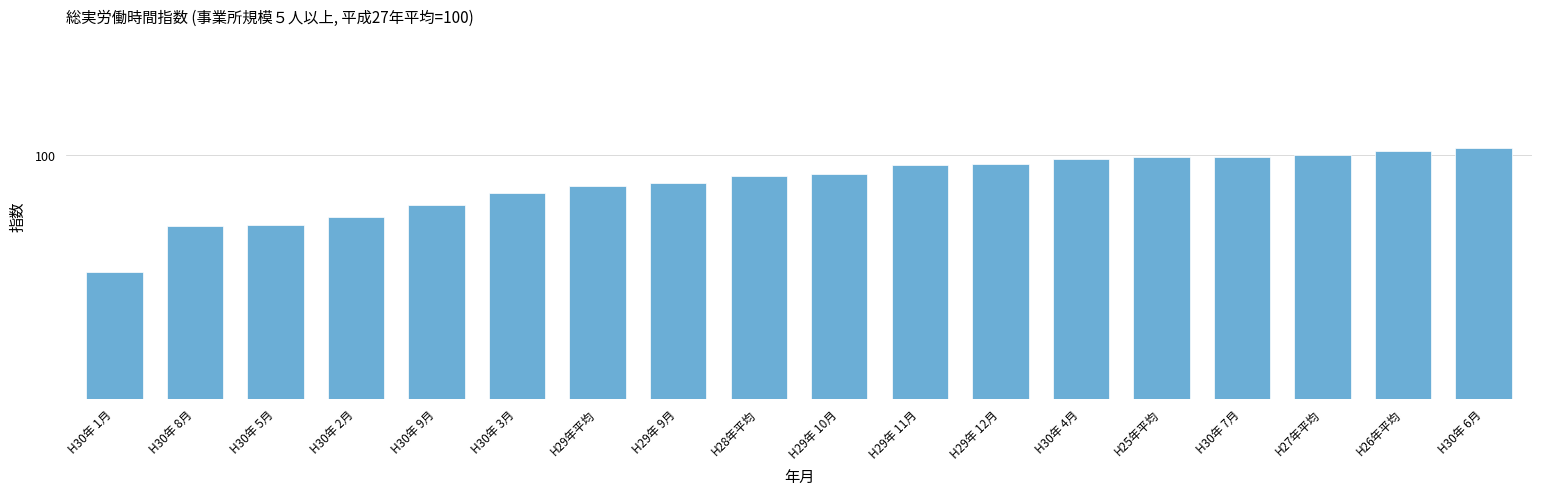

Reading left to right, list all the values displayed in this chart.

H30年 1月=90.4	H30年 8月=94.2	H30年 5月=94.3	H30年 2月=94.9	H30年 9月=95.9	H30年 3月=96.9	H29年平均=97.5	H29年 9月=97.7	H28年平均=98.3	H29年 10月=98.5	H29年 11月=99.2	H29年 12月=99.3	H30年 4月=99.7	H25年平均=99.9	H30年 7月=99.9	H27年平均=100.0	H26年平均=100.4	H30年 6月=100.6